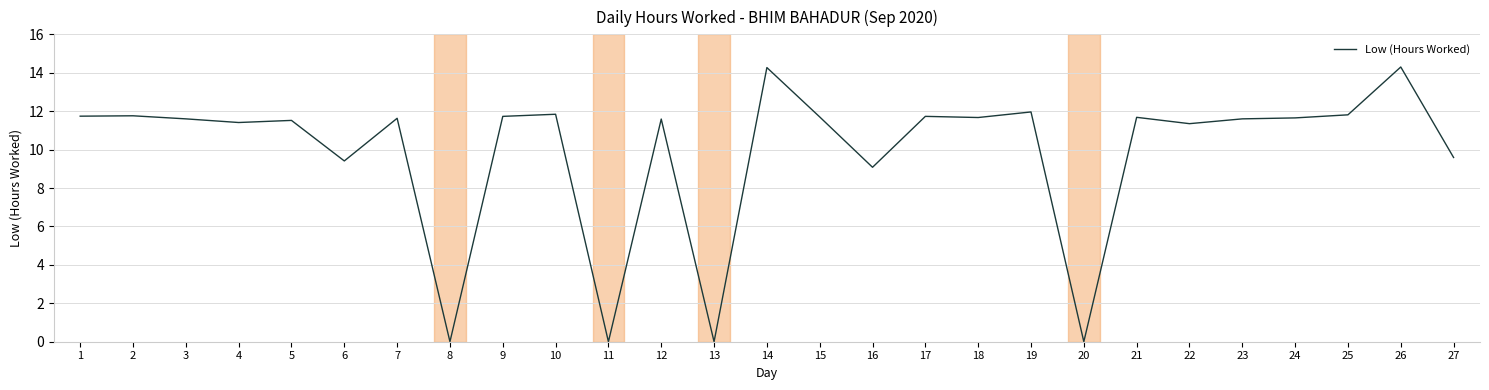

True or false: the data shows 3.2 at 18.

False